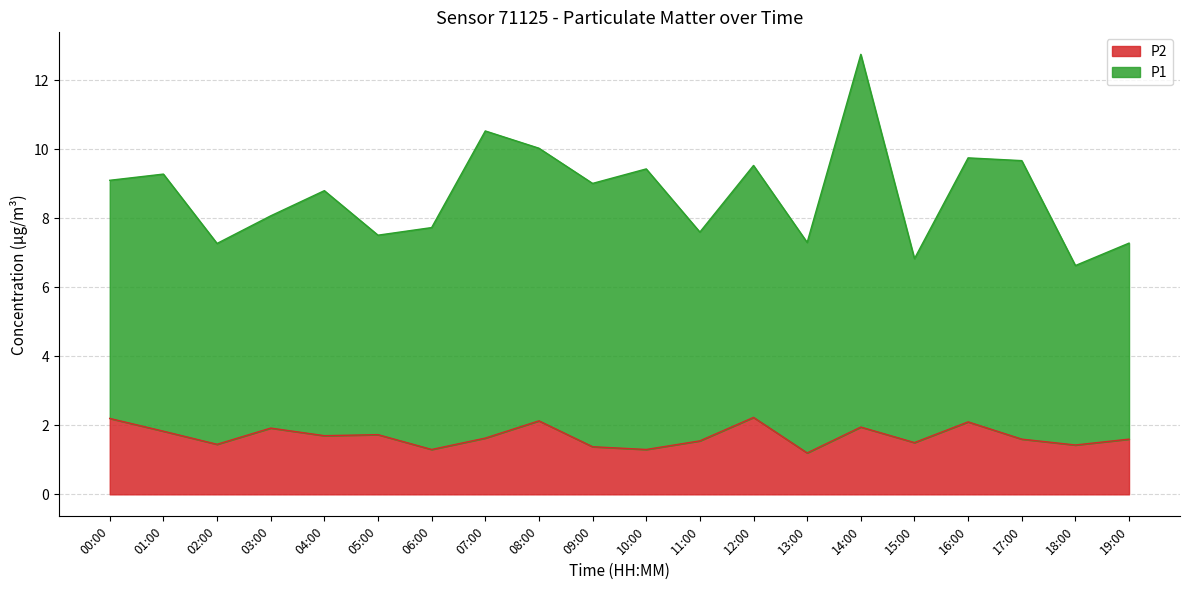

In P1, how many points are higher than both neighbors (excluding endpoints)?

7